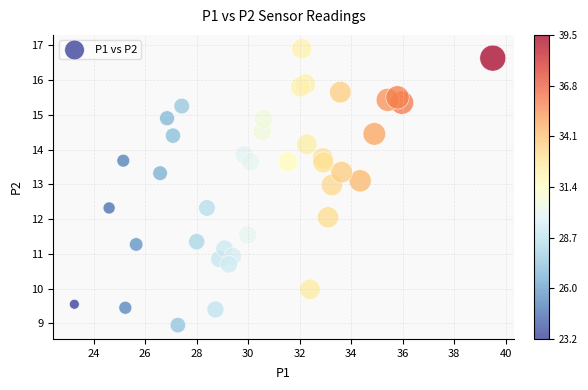

What is the range of X values (max minus min)?

16.2